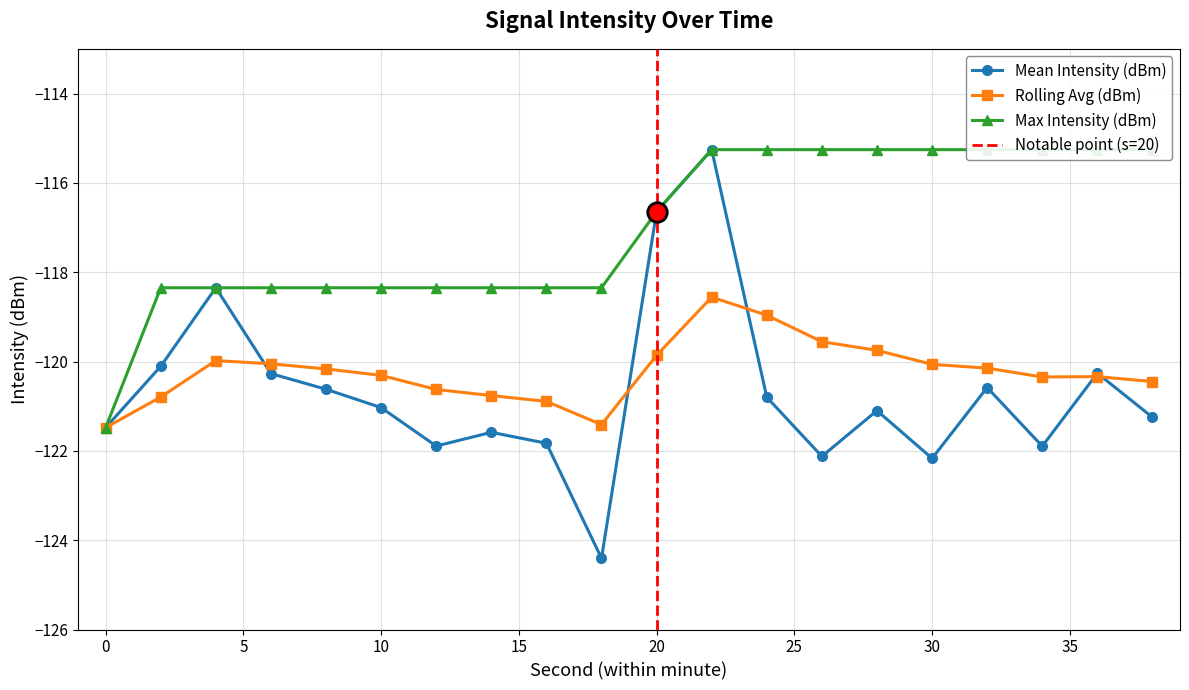

True or false: Rolling Avg (dBm) and Max Intensity (dBm) cross at least once.

False